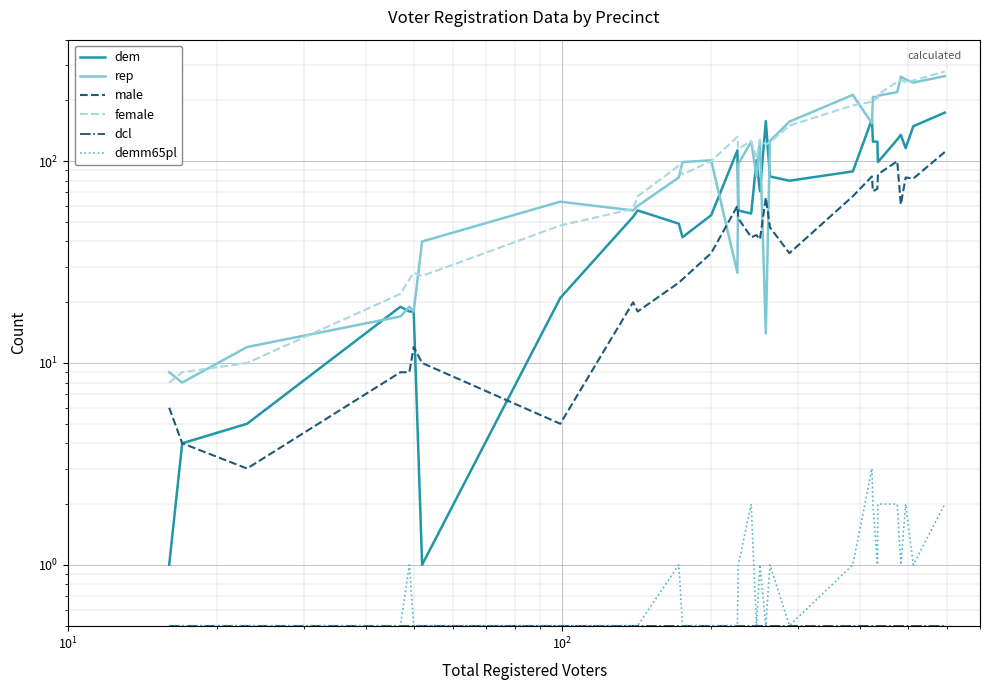

What is the highest value of the female series?

278.0